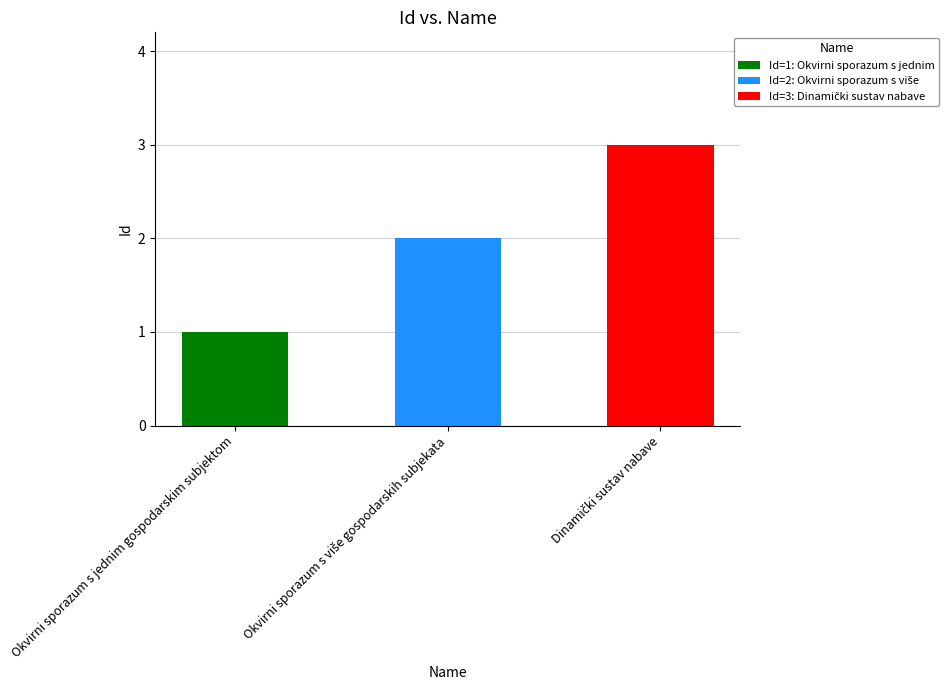

Reading left to right, transcribe all the data shown in this chart.

1	2	3